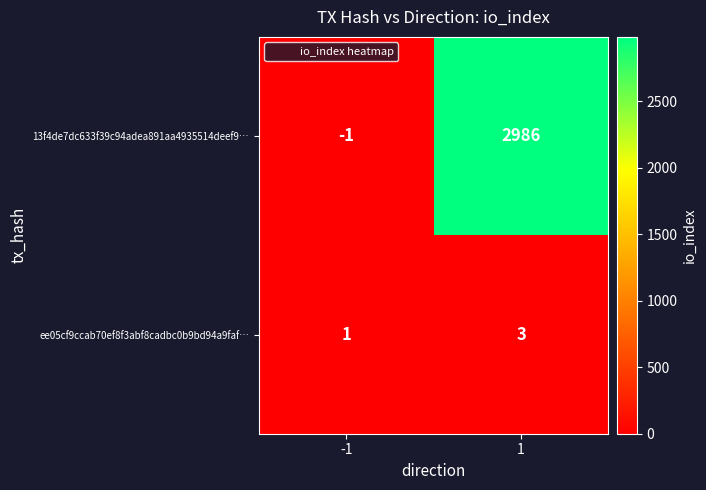

Which series has the widest spread of values?

13f4de7dc633f39c94adea891aa4935514deef9…